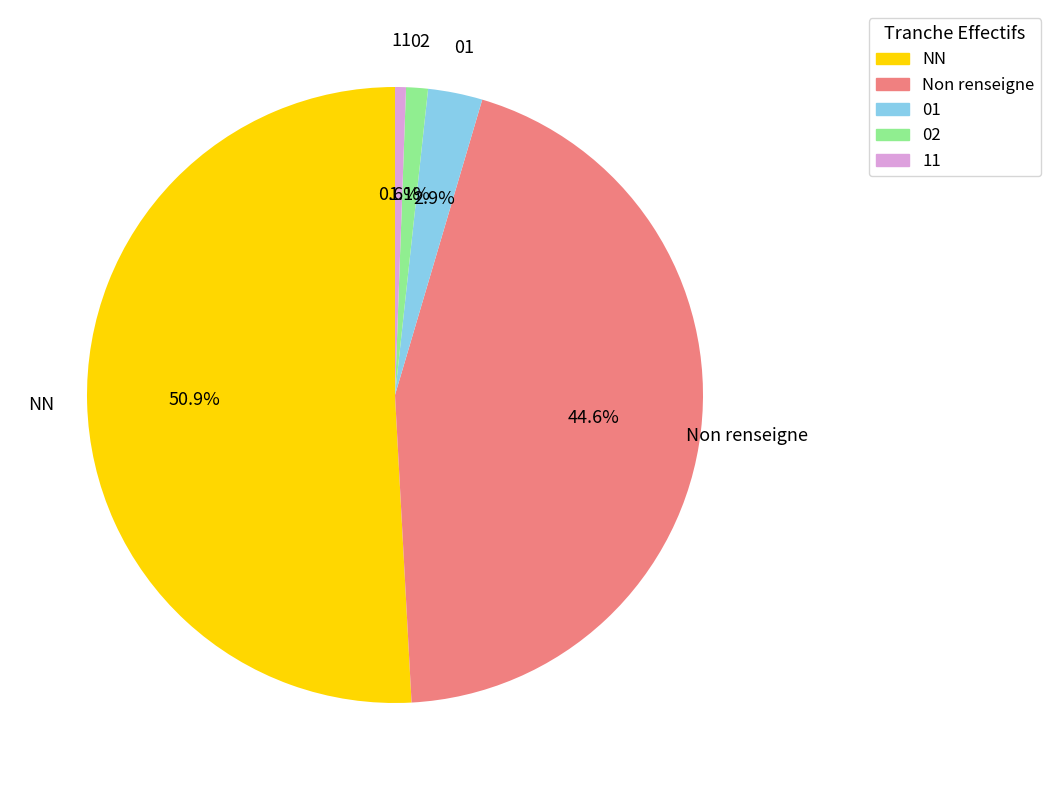

What percentage is NOT represented by 11?

99.4%